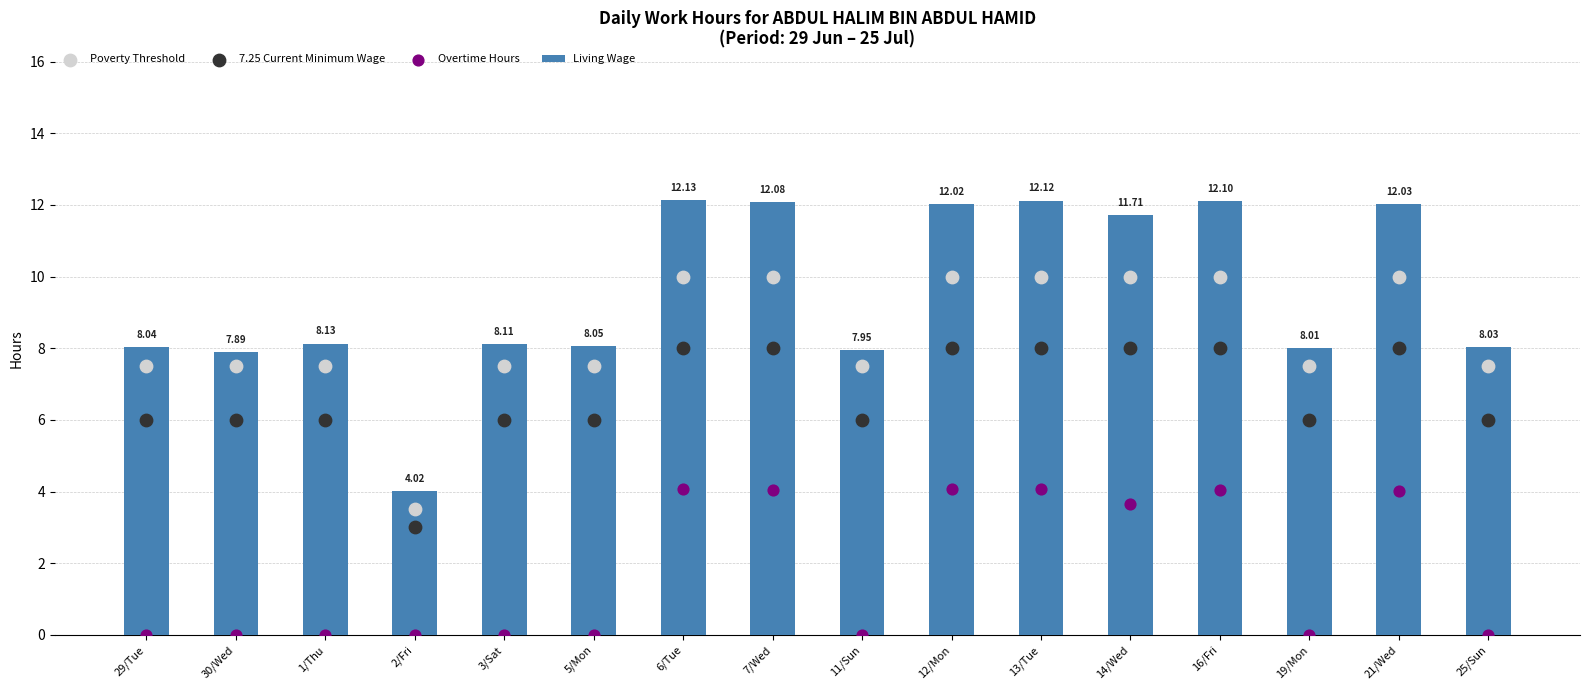

At how many categories does at least one series exceed 0?

16